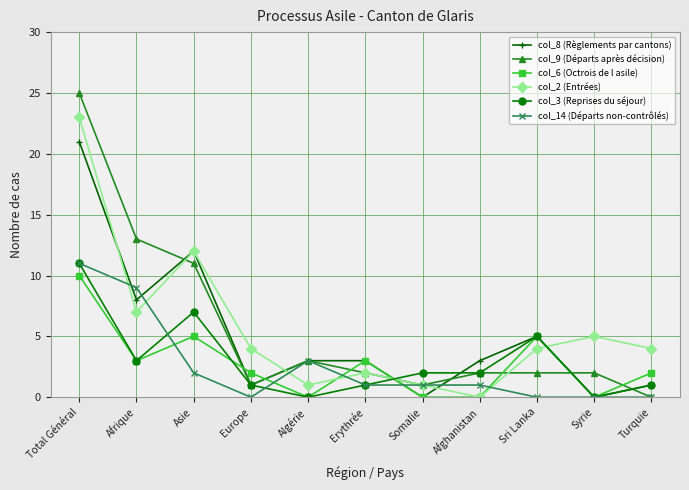

Reading left to right, list all the values displayed in this chart.

col_8 (Règlements par cantons): Total Général=21	Afrique=8	Asie=12	Europe=1	Algérie=3	Erythrée=3	Somalie=0	Afghanistan=3	Sri Lanka=5	Syrie=0	Turquie=1
col_9 (Départs après décision): Total Général=25	Afrique=13	Asie=11	Europe=1	Algérie=3	Erythrée=2	Somalie=1	Afghanistan=2	Sri Lanka=2	Syrie=2	Turquie=0
col_6 (Octrois de l asile): Total Général=10	Afrique=3	Asie=5	Europe=2	Algérie=0	Erythrée=3	Somalie=0	Afghanistan=0	Sri Lanka=5	Syrie=0	Turquie=2
col_2 (Entrées): Total Général=23	Afrique=7	Asie=12	Europe=4	Algérie=1	Erythrée=2	Somalie=1	Afghanistan=0	Sri Lanka=4	Syrie=5	Turquie=4
col_3 (Reprises du séjour): Total Général=11	Afrique=3	Asie=7	Europe=1	Algérie=0	Erythrée=1	Somalie=2	Afghanistan=2	Sri Lanka=5	Syrie=0	Turquie=1
col_14 (Départs non-contrôlés): Total Général=11	Afrique=9	Asie=2	Europe=0	Algérie=3	Erythrée=1	Somalie=1	Afghanistan=1	Sri Lanka=0	Syrie=0	Turquie=0